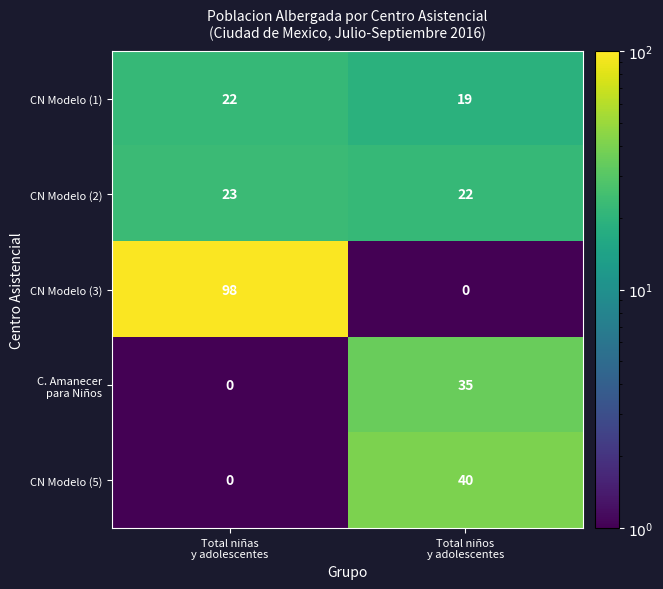

Which series changed the most between Total niñas
y adolescentes and Total niños
y adolescentes?

CN Modelo (3)